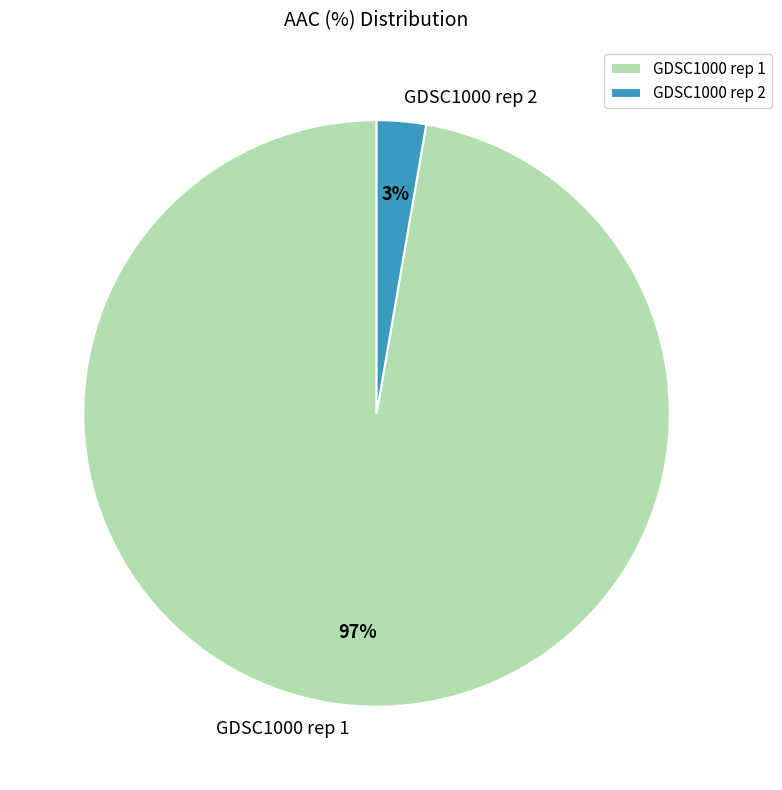

Is the sum of GDSC1000 rep 2 and GDSC1000 rep 1 greater than half?

Yes